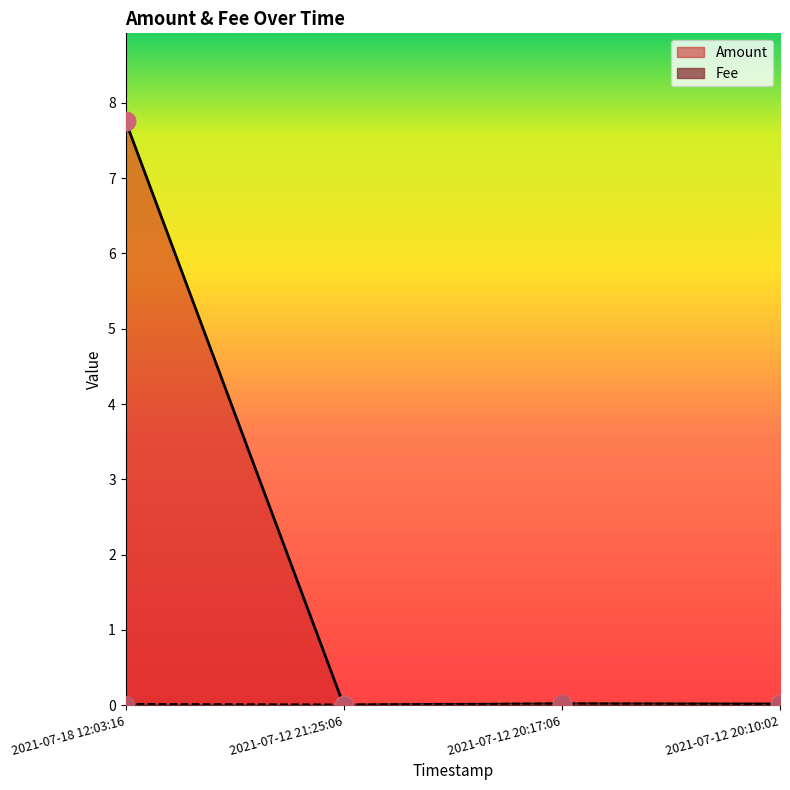

Which series contains the lowest Y value?

Amount